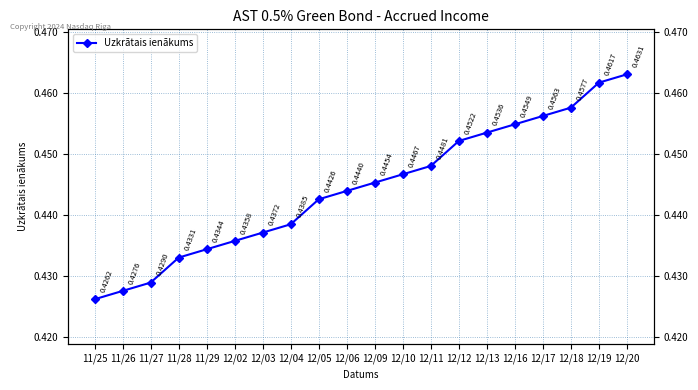

True or false: there are more than 1 points higher than both neighbors.

False